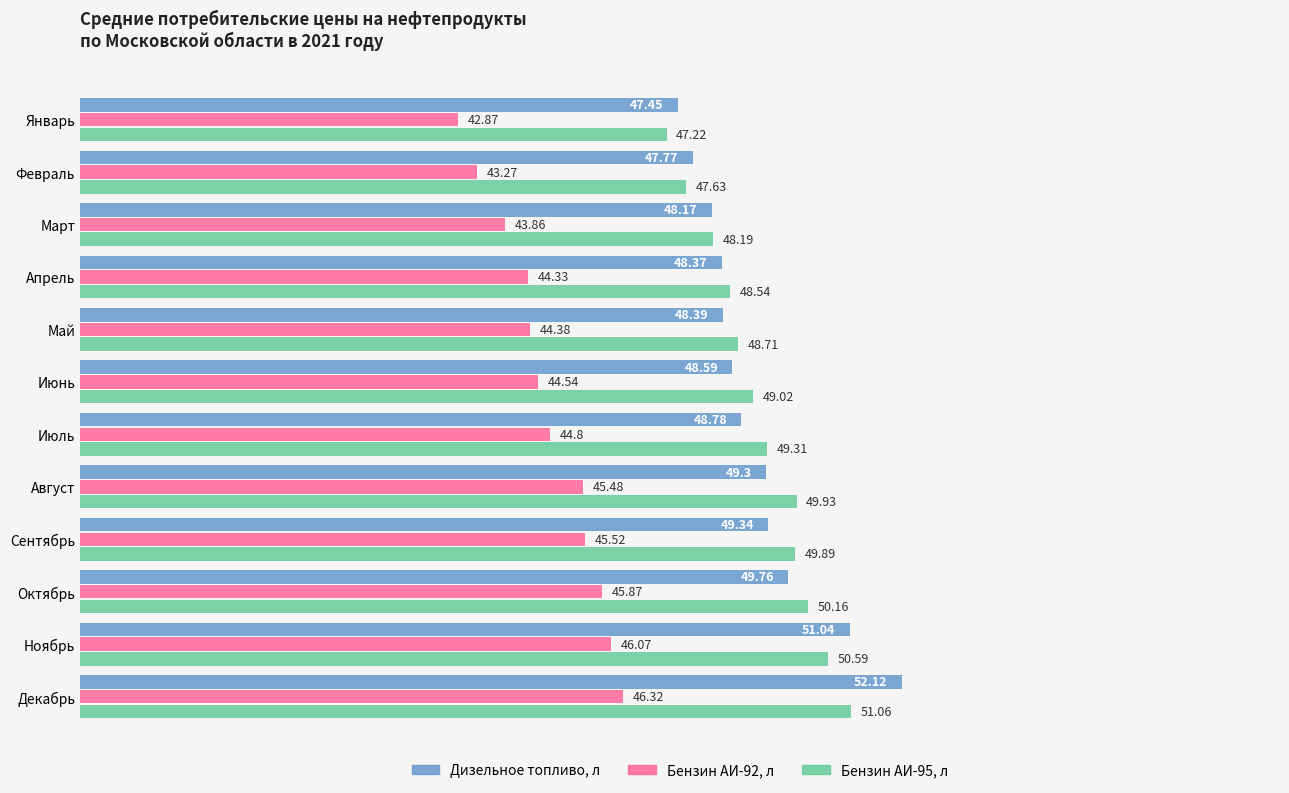

What is the total value across all series at Март?

140.2